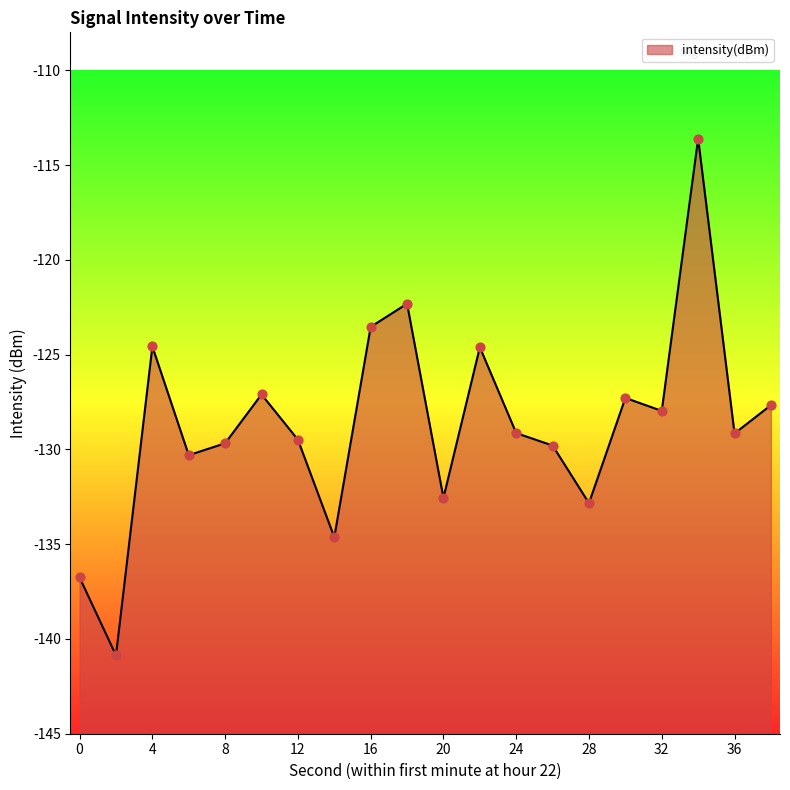

Between 38 and 28, which is larger?

38